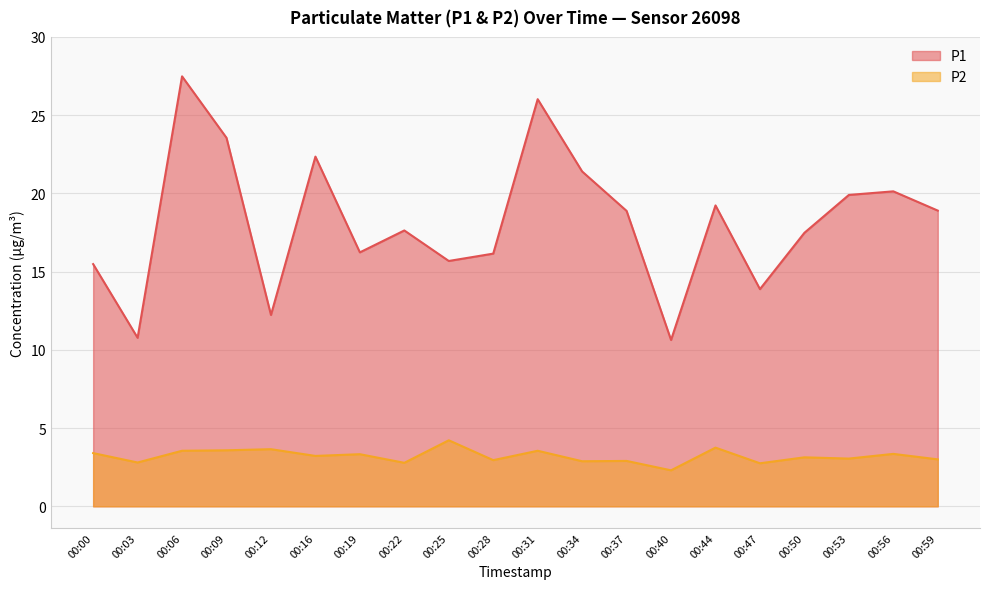

The value of P1 at 00:44 is 19.2. True or false?

True